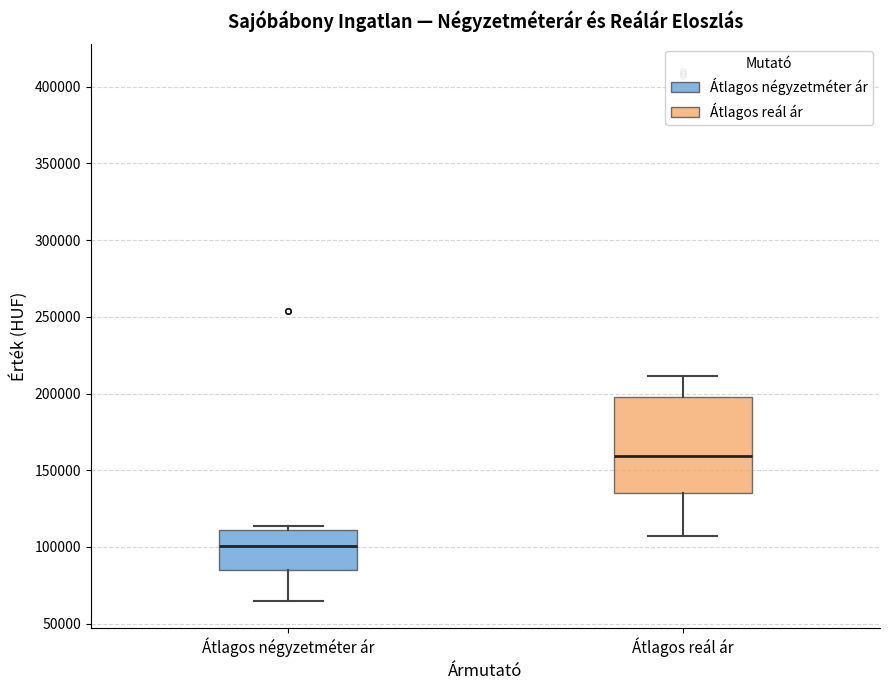

Where does the lower whisker of the box for Átlagos reál ár end on the y-axis? The values are not printed on the chart, so give them approximately, as read against the axis.

105000